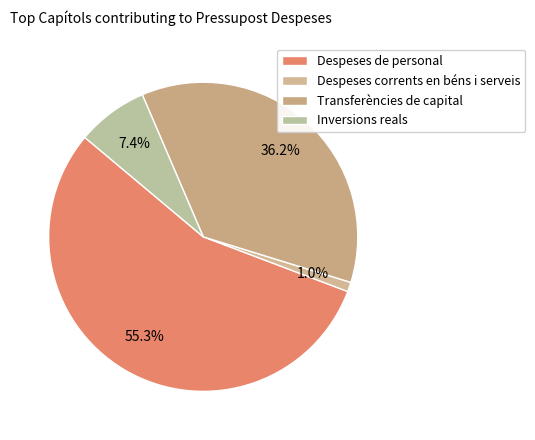

How many segments does this pie chart have?

4